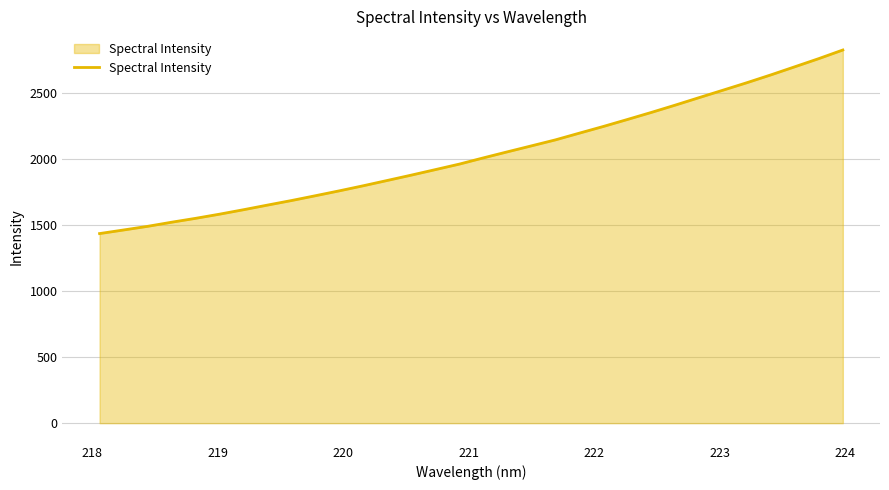

What is the minimum value shown in the chart?

1433.8